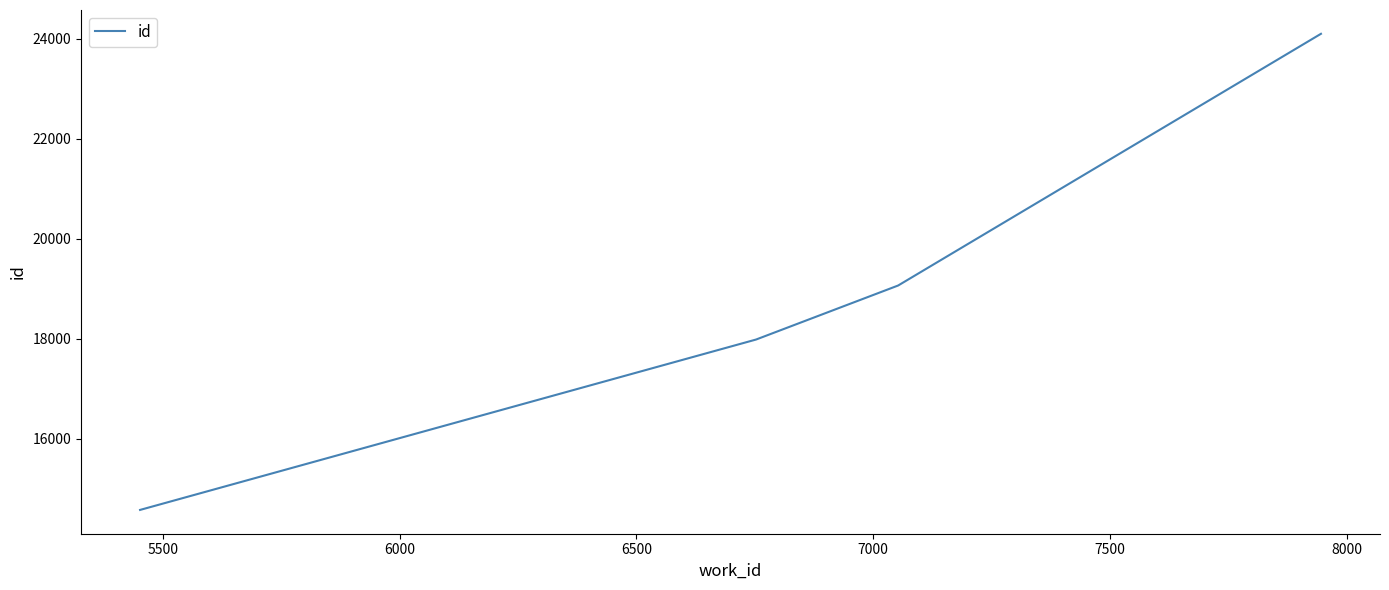

What is the minimum value shown in the chart?

14574